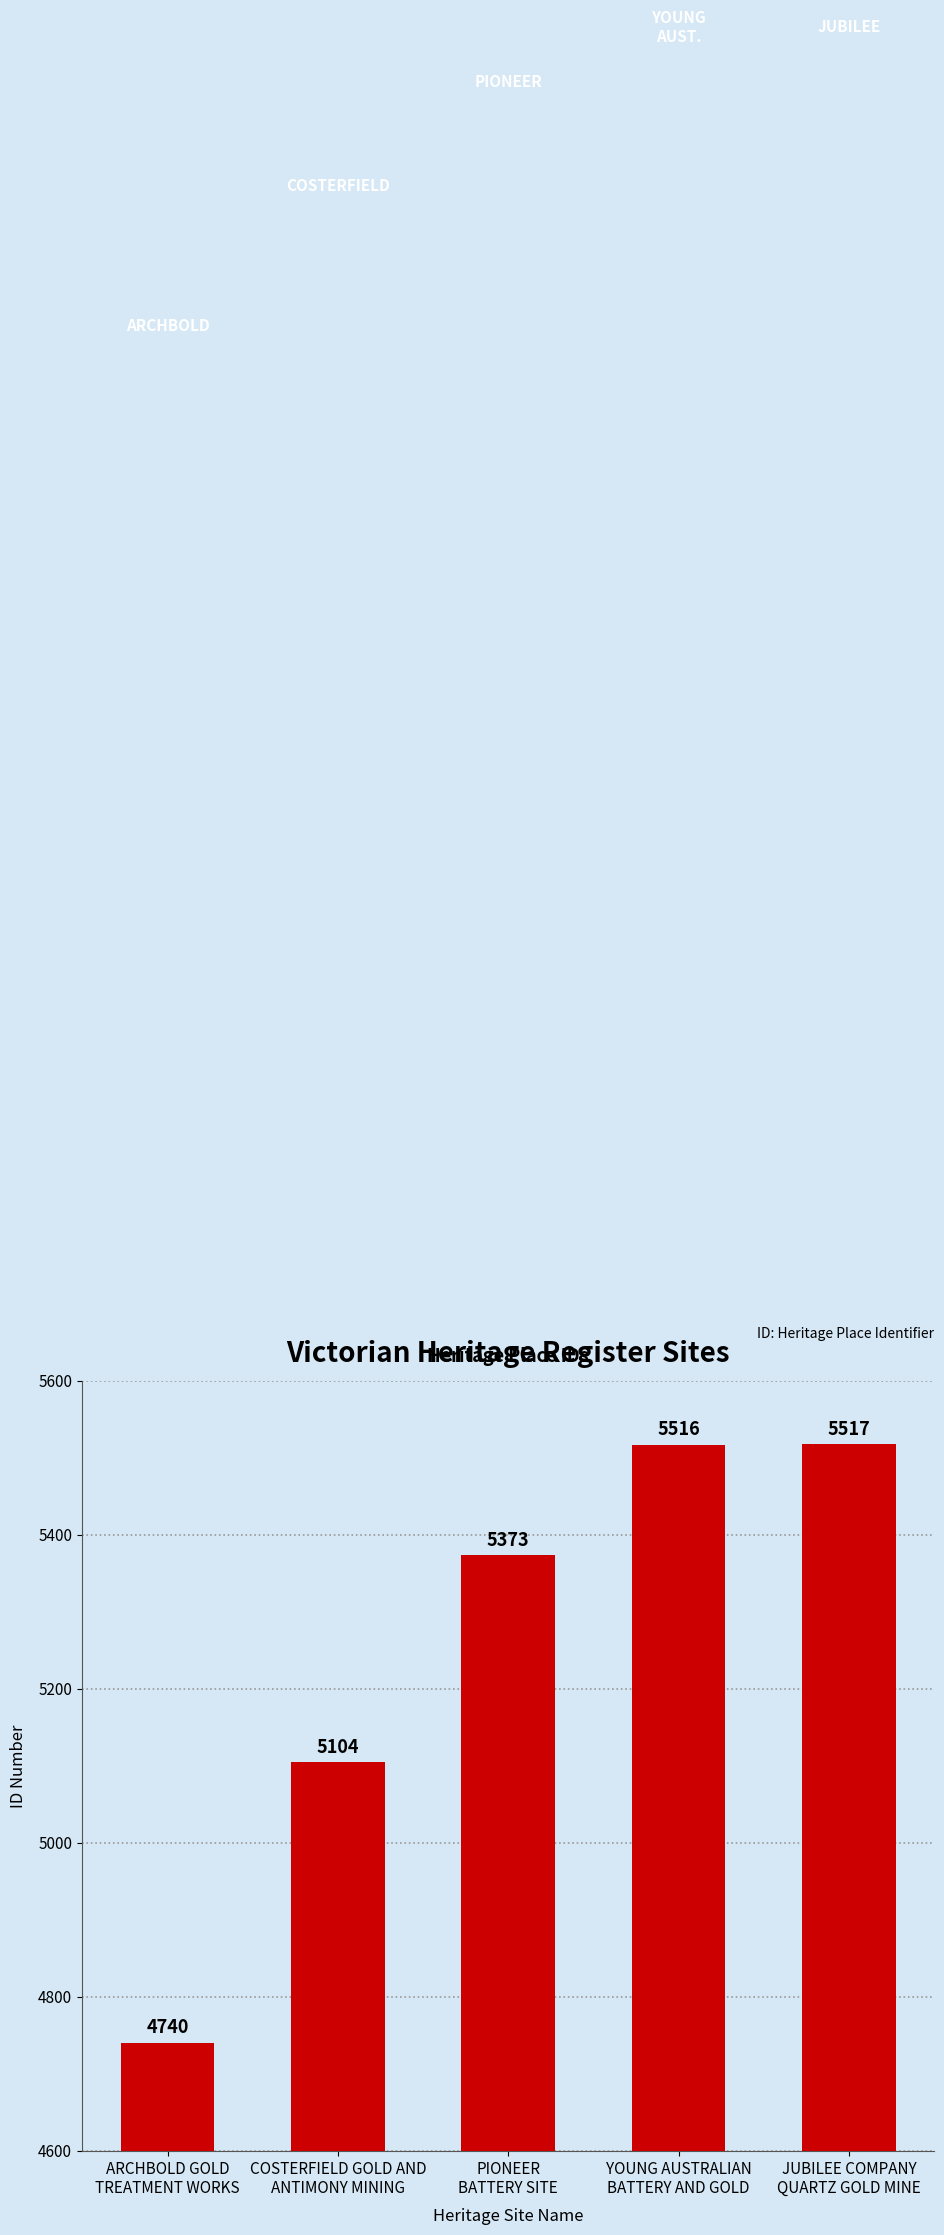

List the labels in order of value, smallest first.

ARCHBOLD GOLD
TREATMENT WORKS, COSTERFIELD GOLD AND
ANTIMONY MINING, PIONEER
BATTERY SITE, YOUNG AUSTRALIAN
BATTERY AND GOLD, JUBILEE COMPANY
QUARTZ GOLD MINE